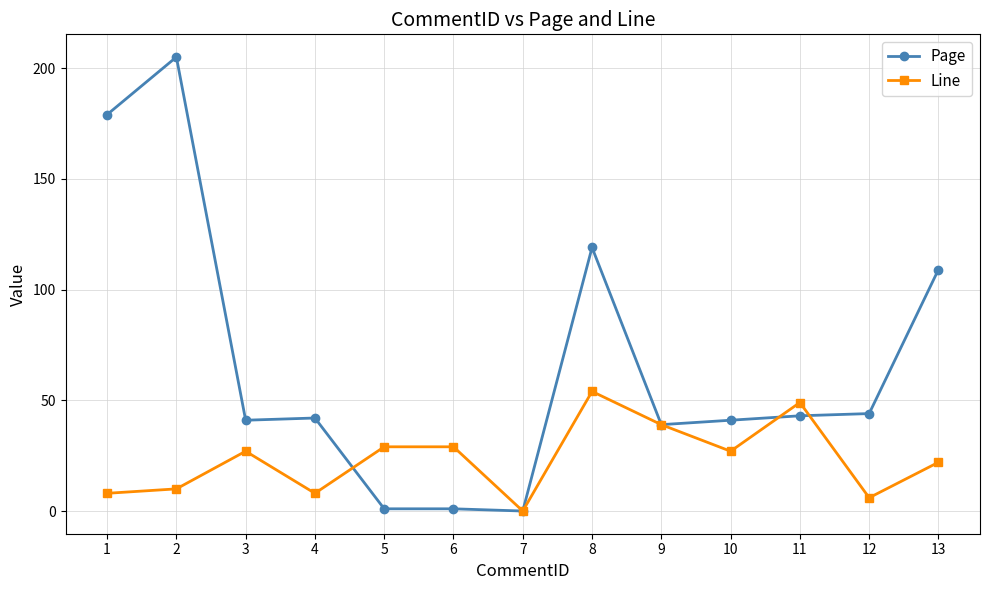

What is the value of the Page point at the 2nd from the left?

205